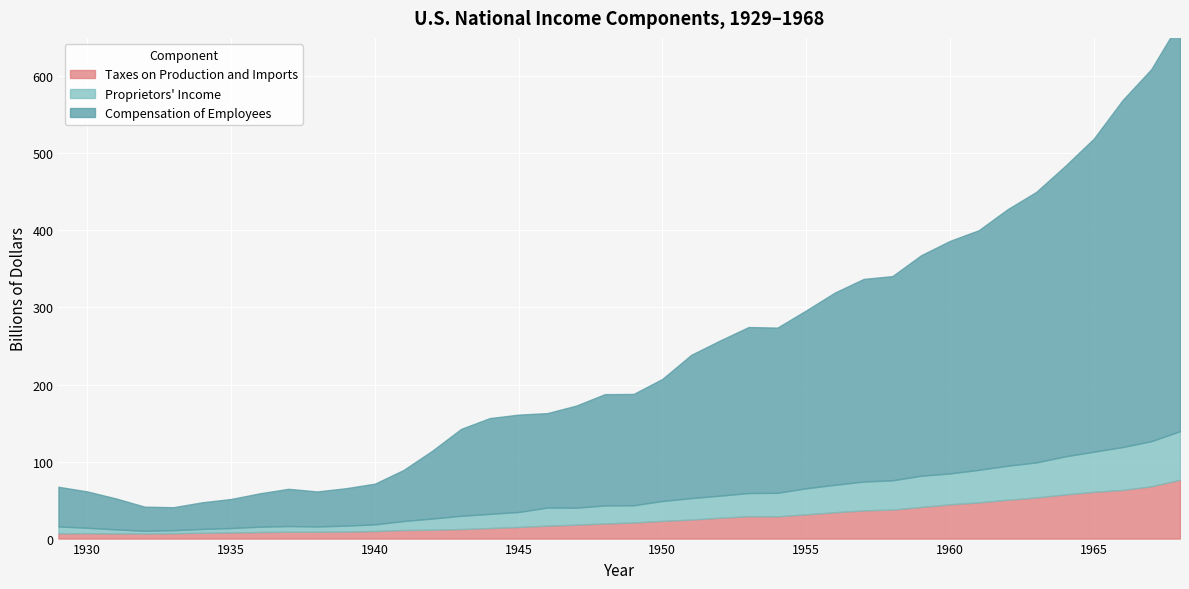

What are all the series names shown in the legend?

Compensation of Employees, Proprietors Income, Taxes on Production and Imports